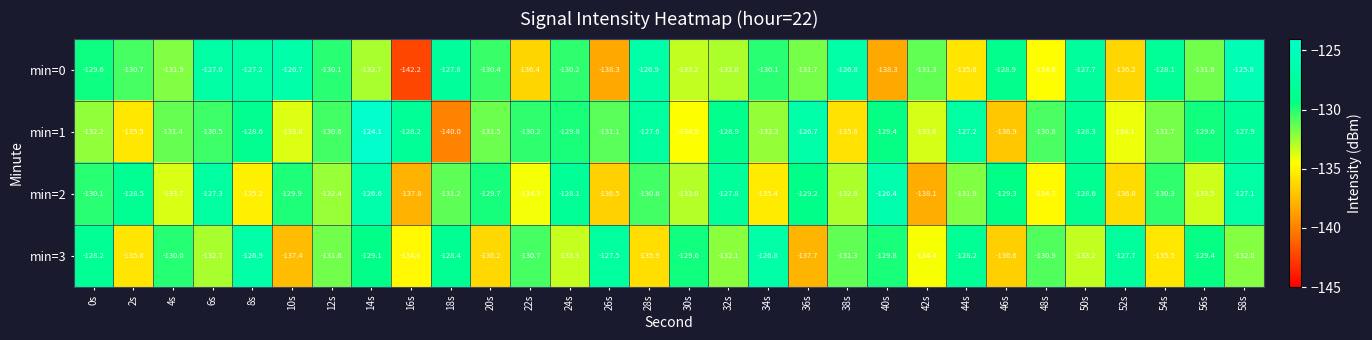

What is the spread (max minus min) of values at 4s?

3.7